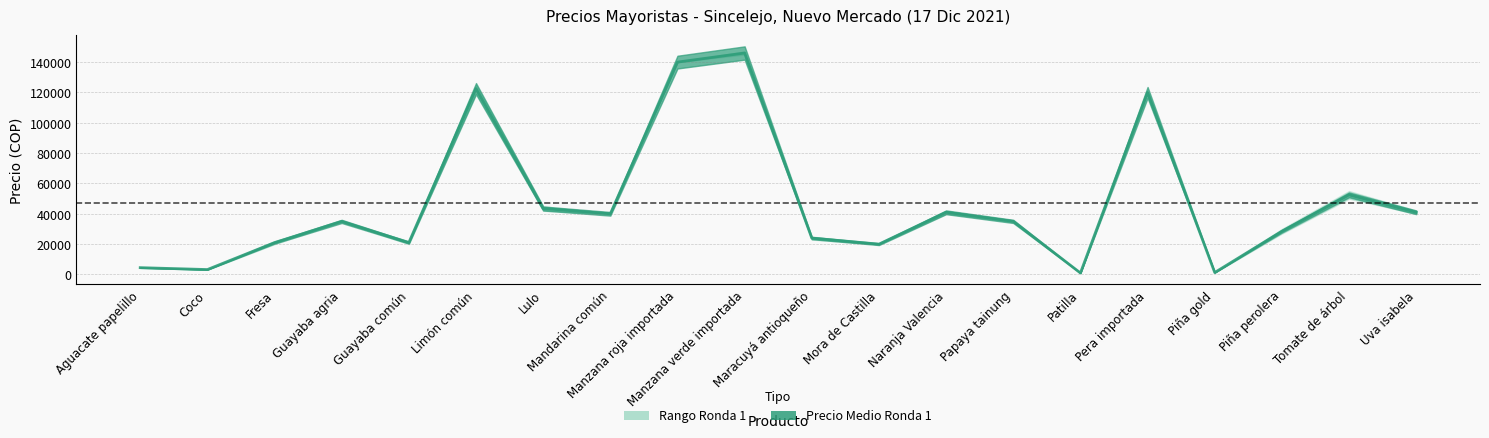

What is the value of the 4th point from the left?

35000